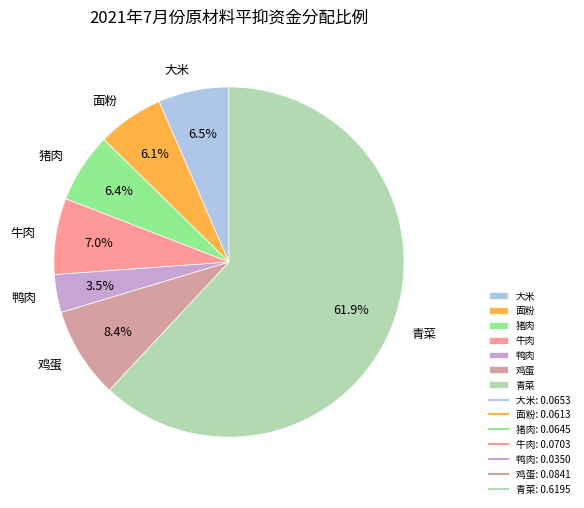

To the nearest percent, what is the difference between the 面粉 and 青菜 slice percentages?

56%